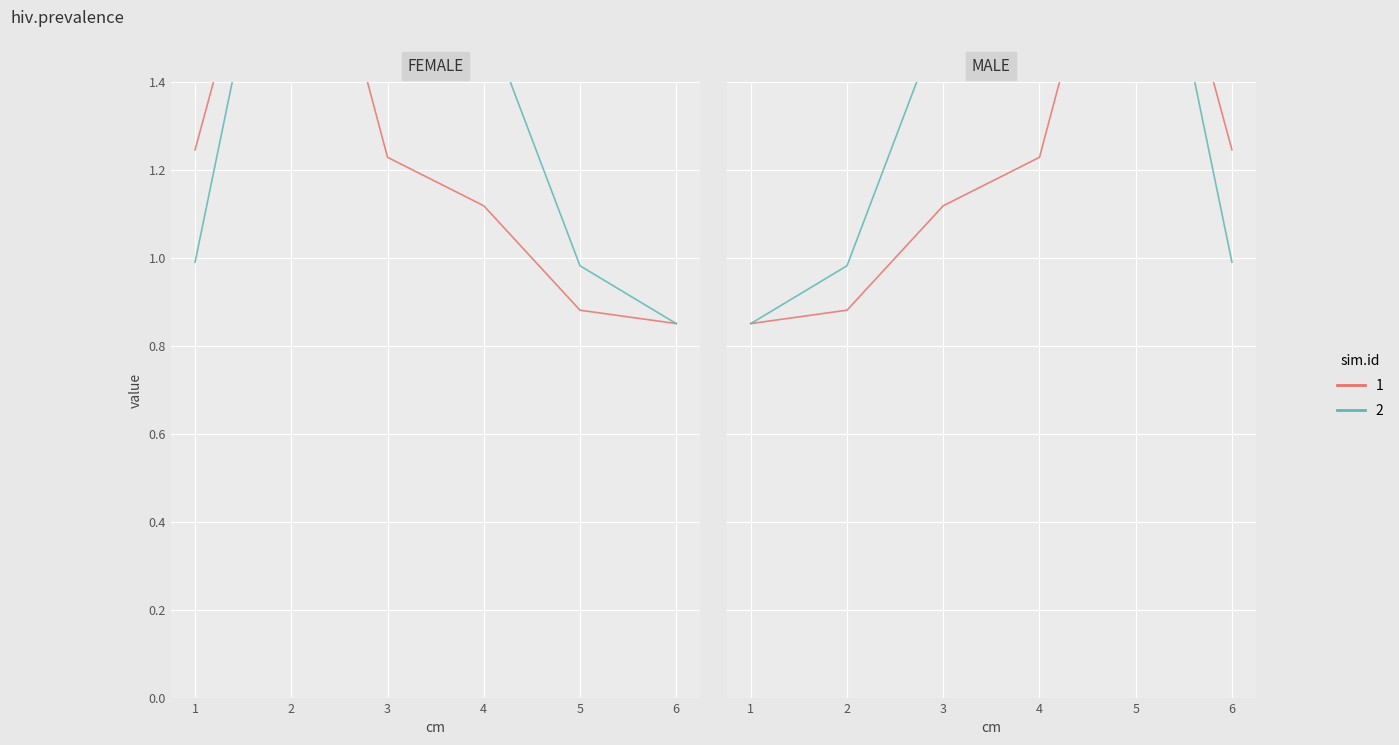

Is the value of produit_vtgr at 5 greater than the value of produit_nbre at 4?

No